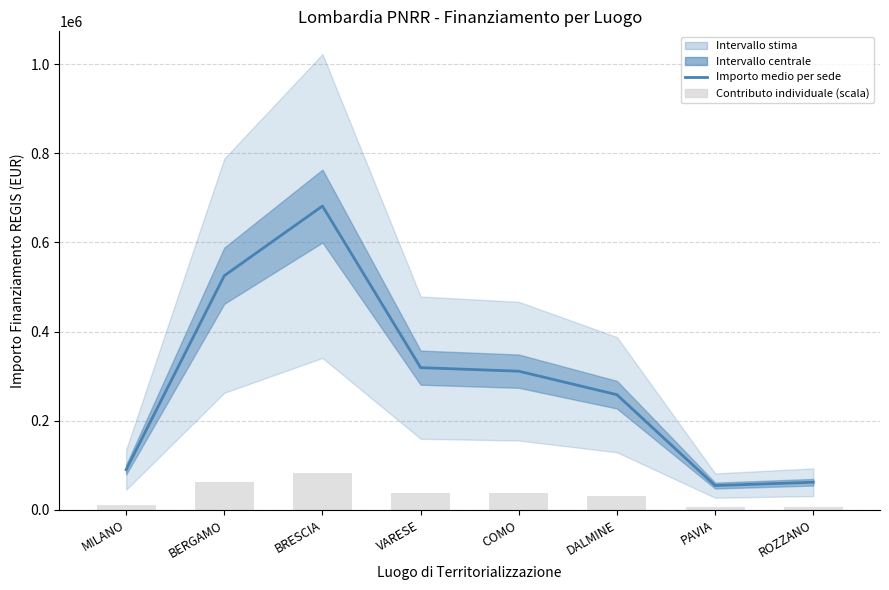

What is the difference between the Contributo individuale (scala) values at ROZZANO and BRESCIA?

74335.1